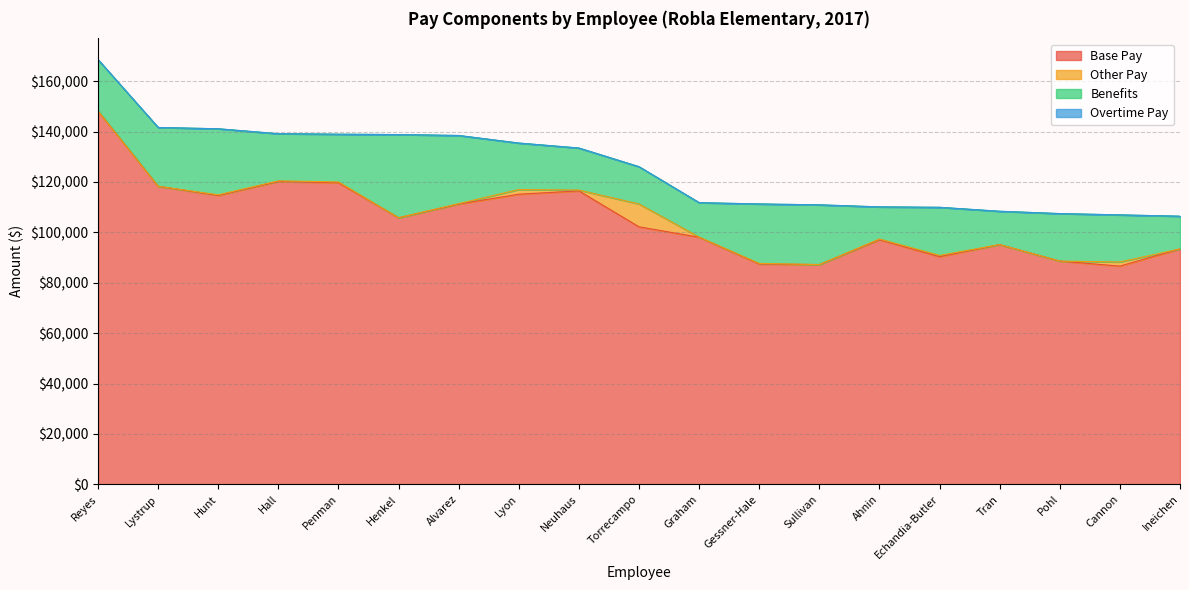

The Base Pay series shows 47499.0 at Cannon. True or false?

False